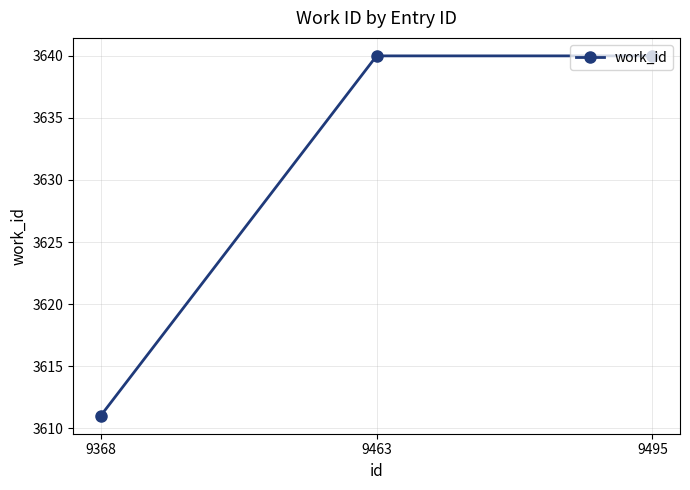

What is the sum of the values at 9495 and 9368?

7251